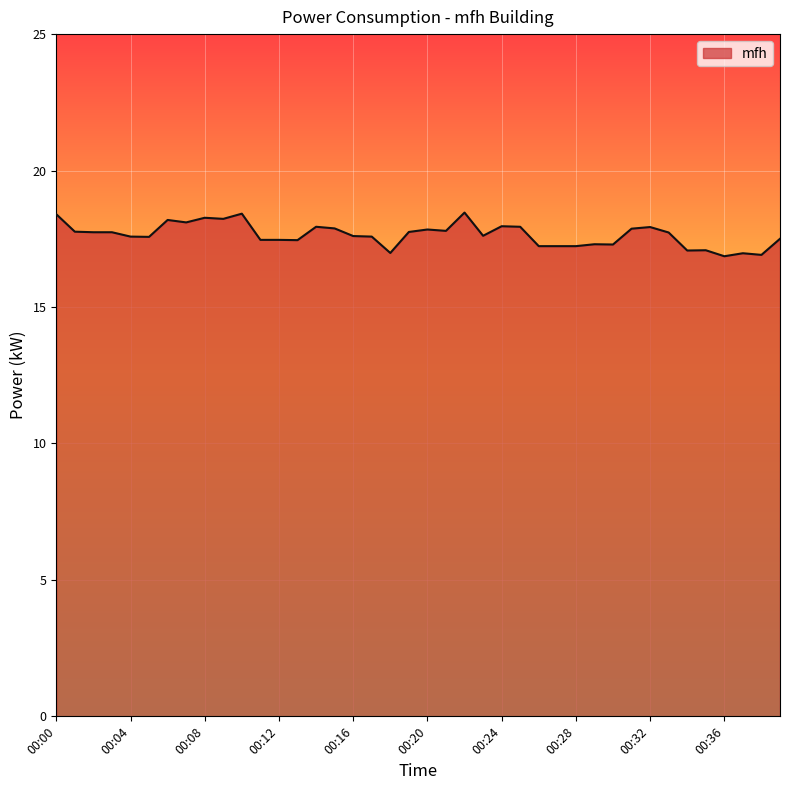

What is the minimum value shown in the chart?

16.9